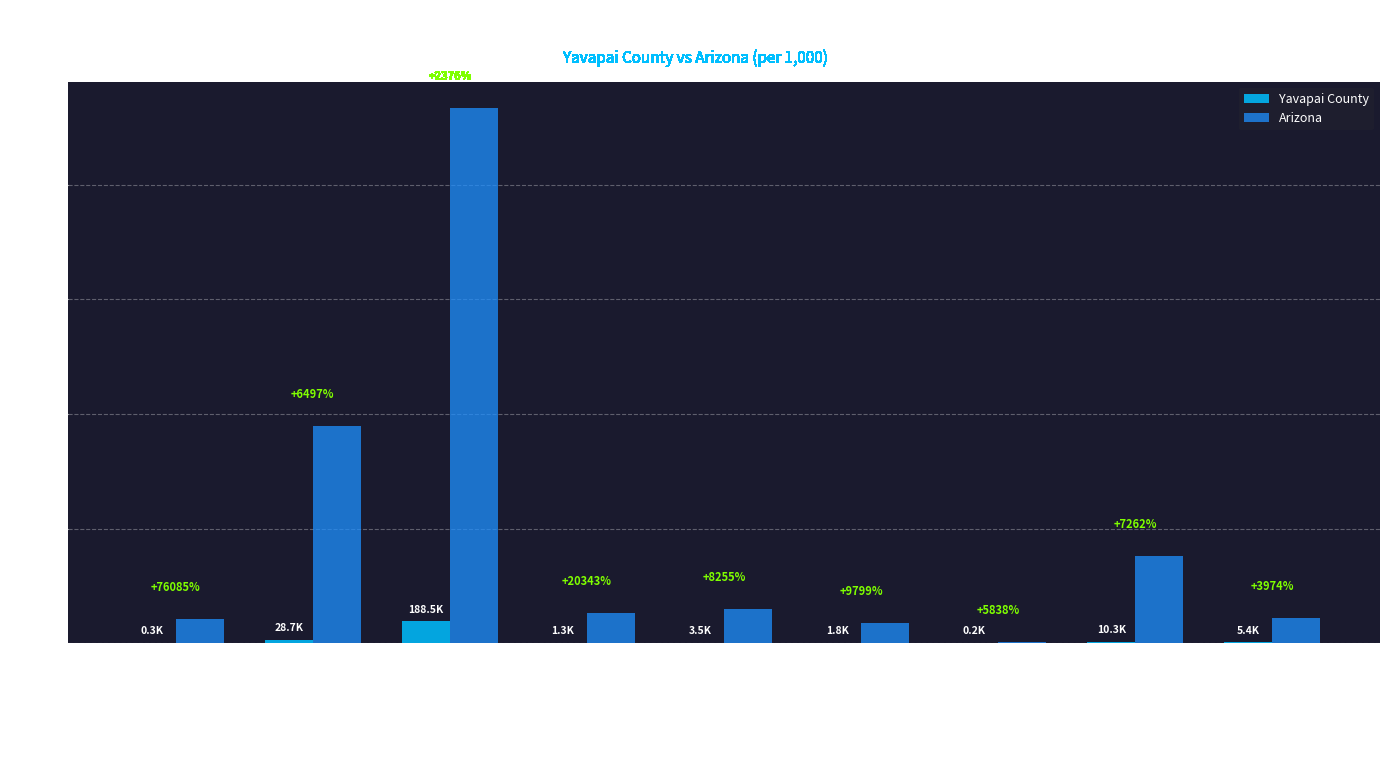

At which label does Yavapai County first exceed 3?

Hispanic or Latino